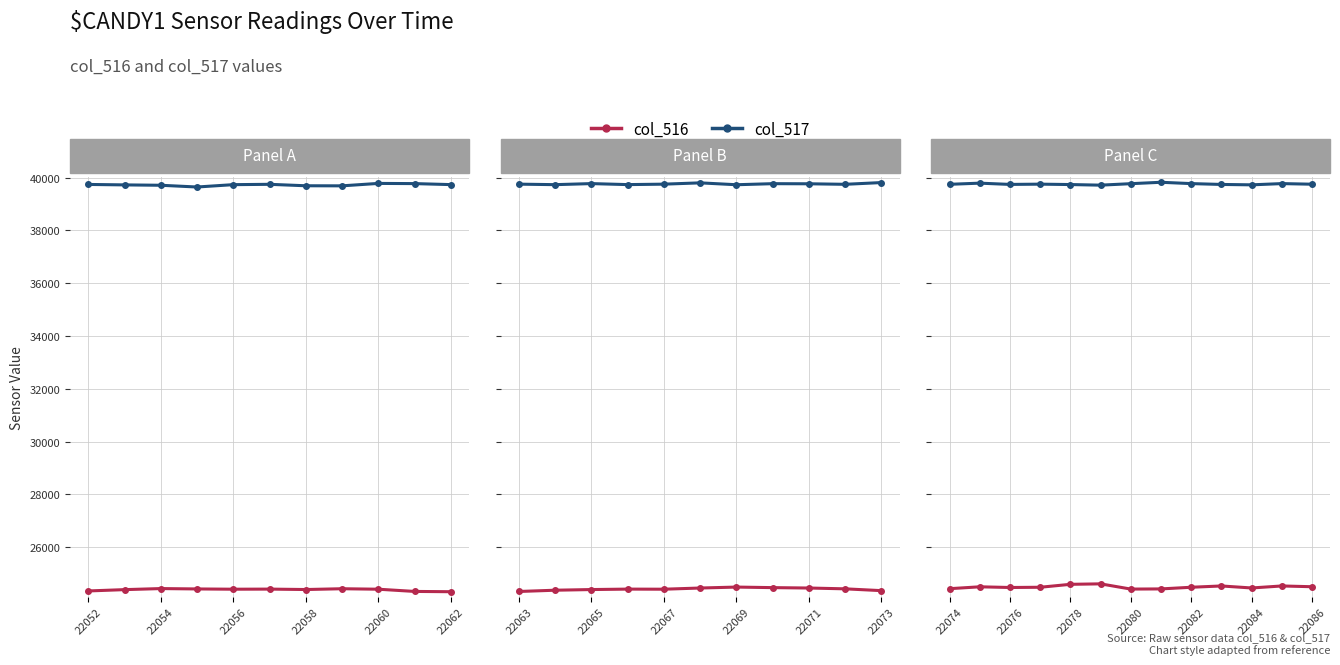

The col_517 series shows 21459 at 22082. True or false?

False